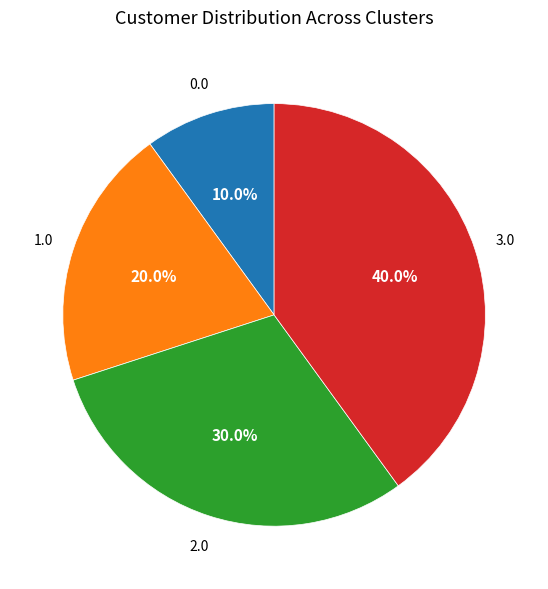

Does any single category account for the majority?

No